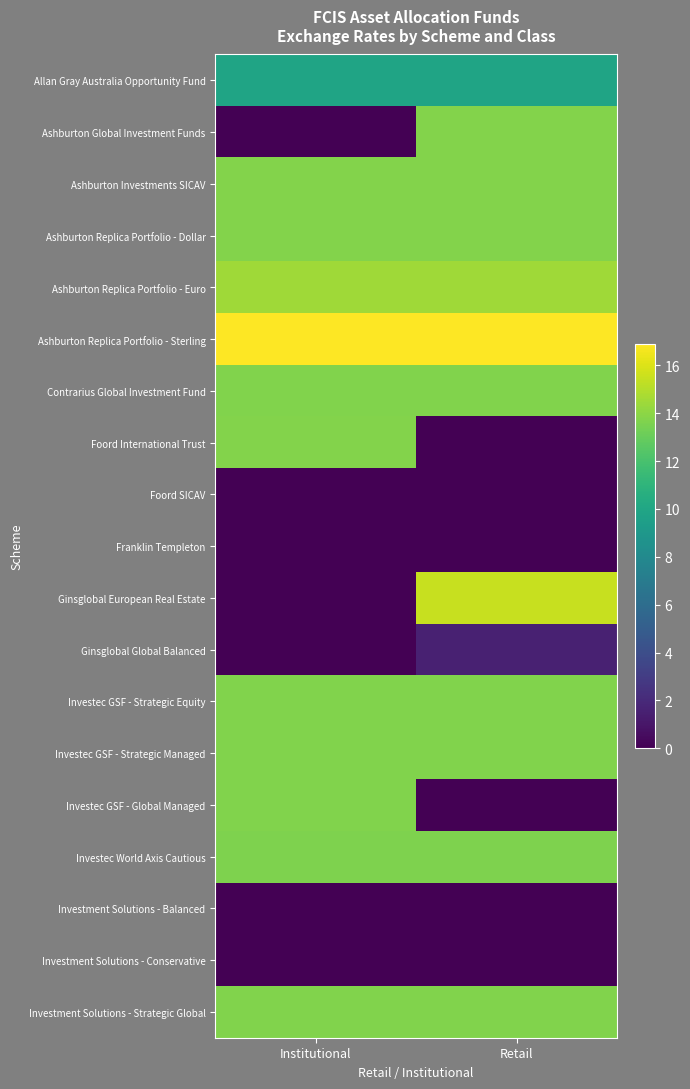

Between Retail and Institutional, which is larger?

Retail